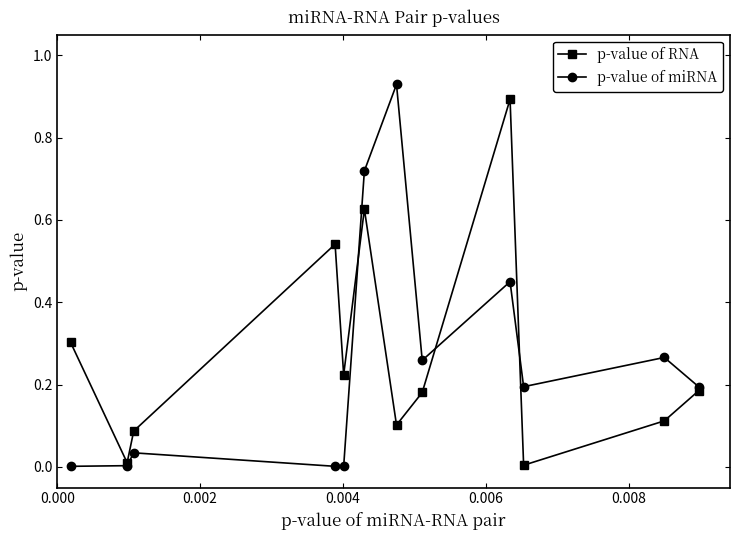

Which series has the largest total across all categories?

p-value of RNA